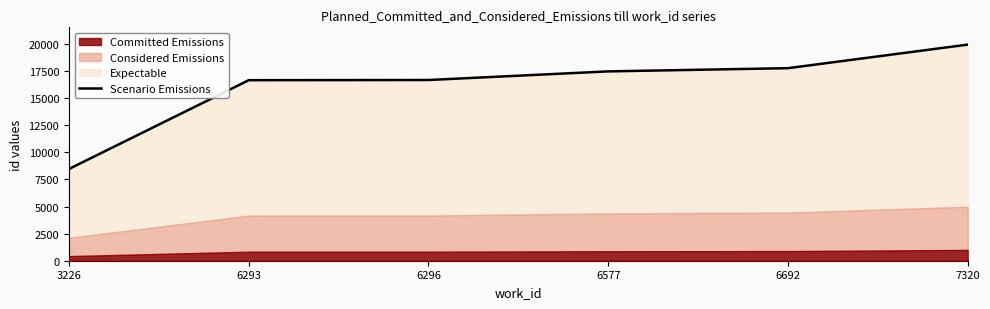

What is the approximate value at 7320?

19945